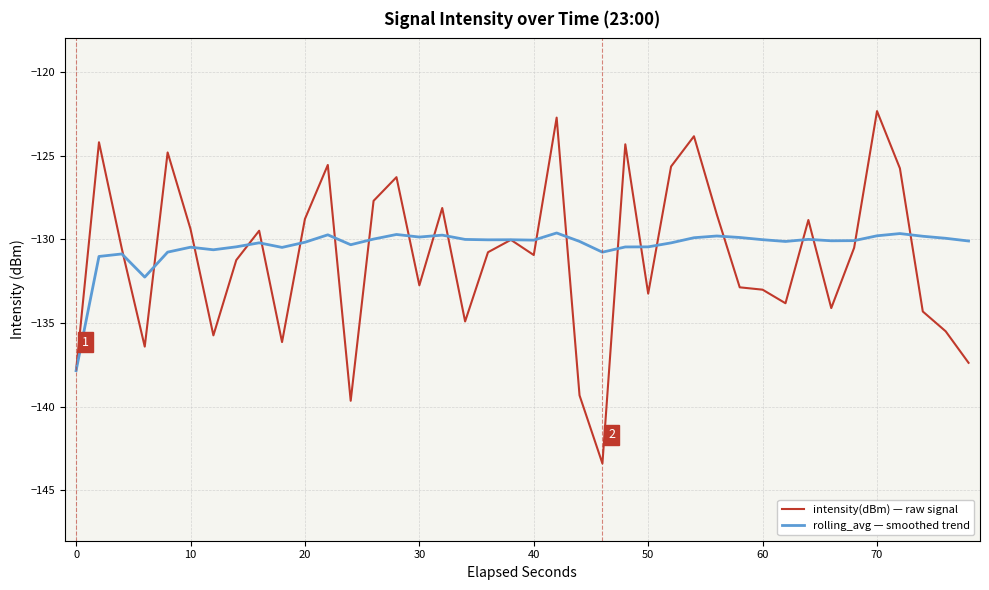

Which series has the largest range (max minus min)?

intensity(dBm) — raw signal